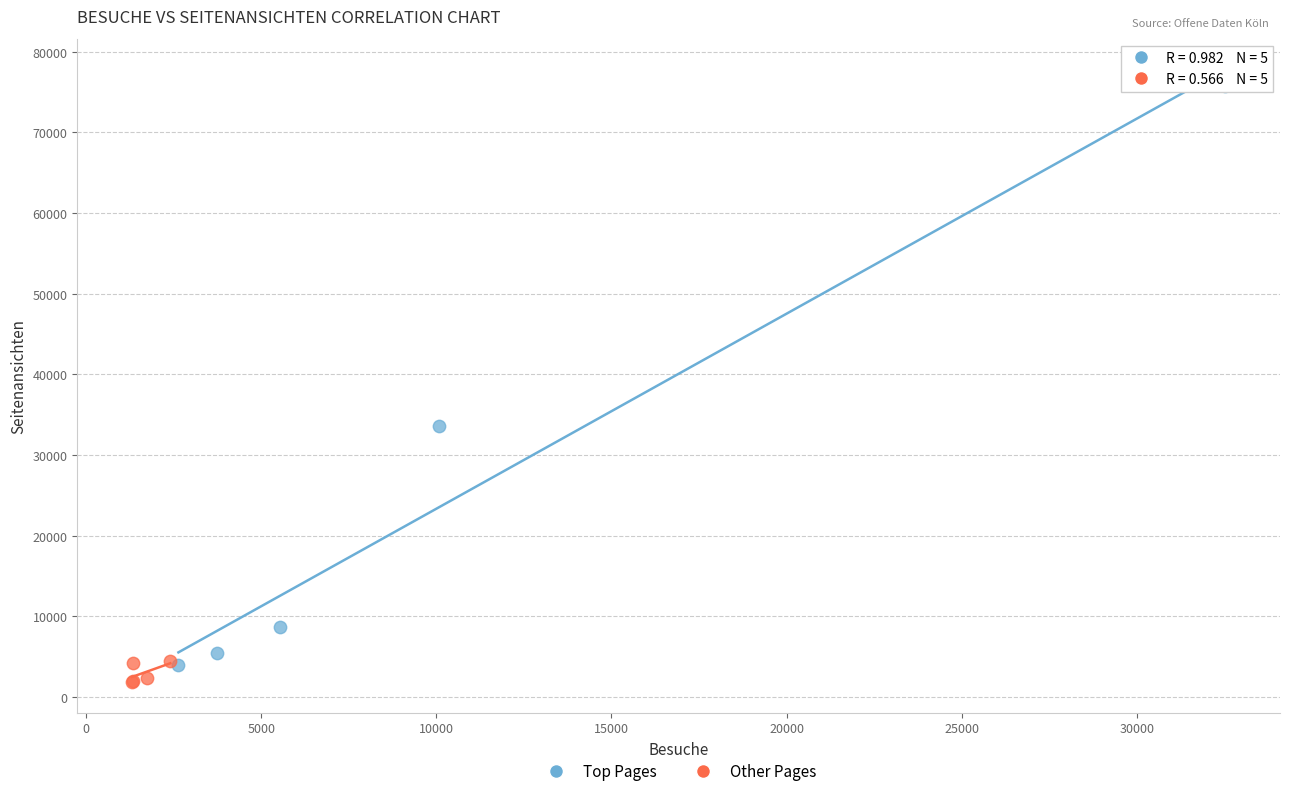

Which series has the largest Y range (max minus min)?

Top Pages